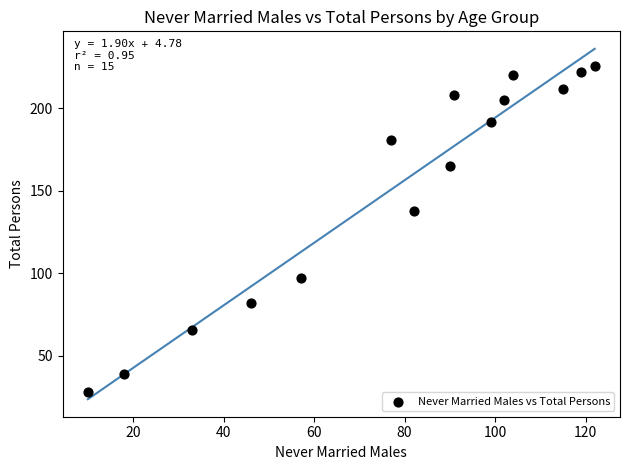

What is the range of Y values (max minus min)?

198